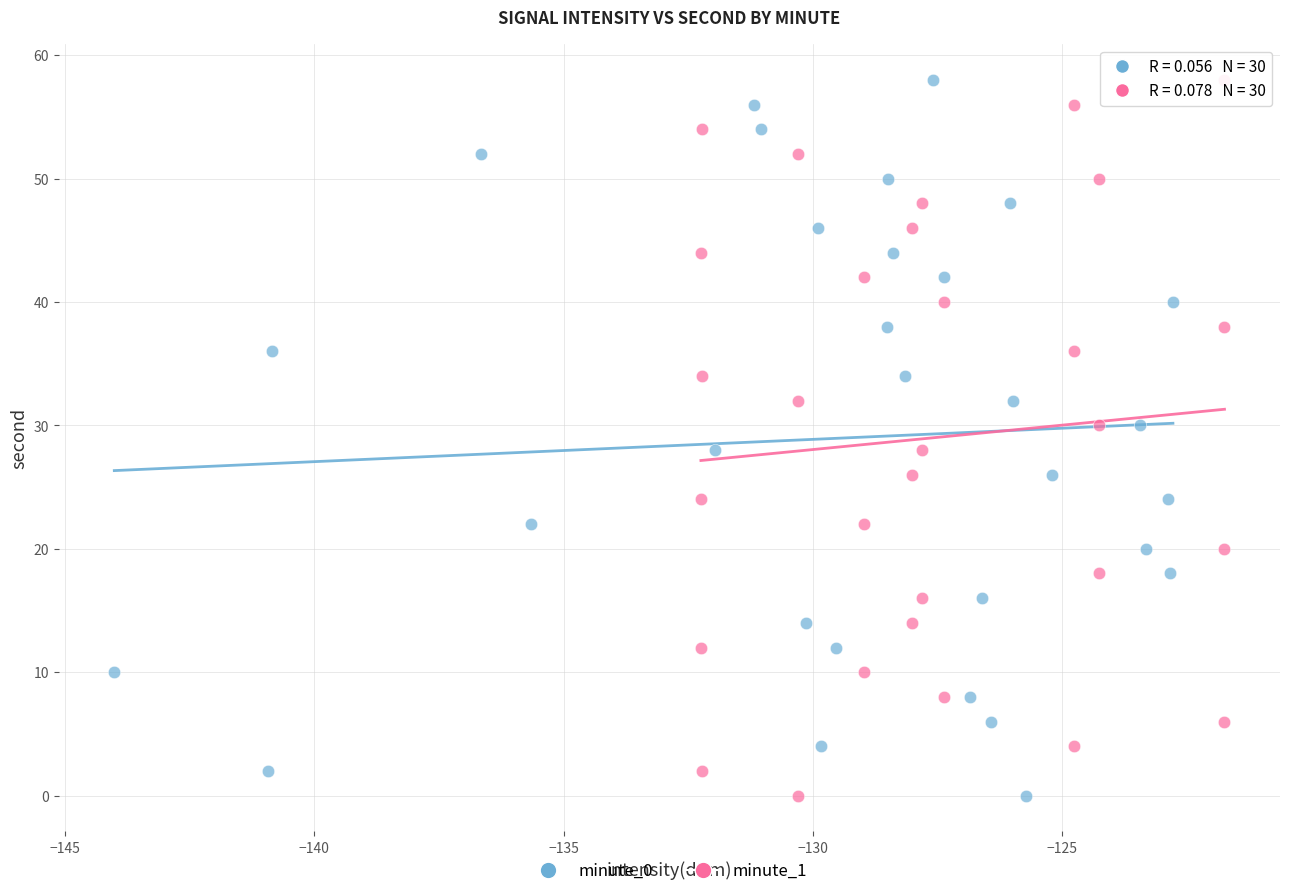

What are all the series names shown in the legend?

minute_0, minute_1